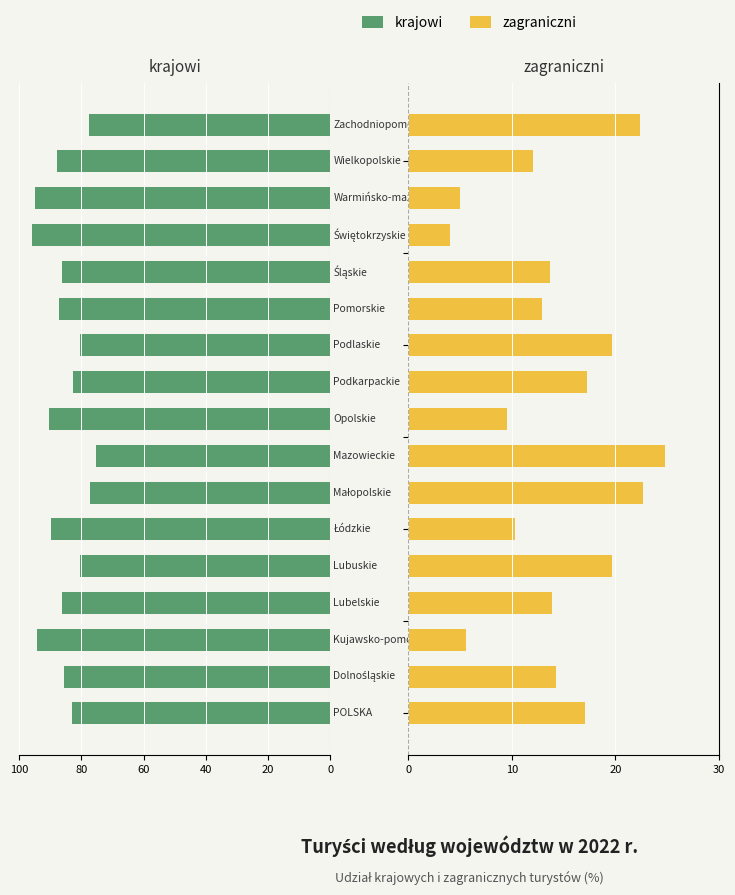

Does the chart contain stacked bars?

No